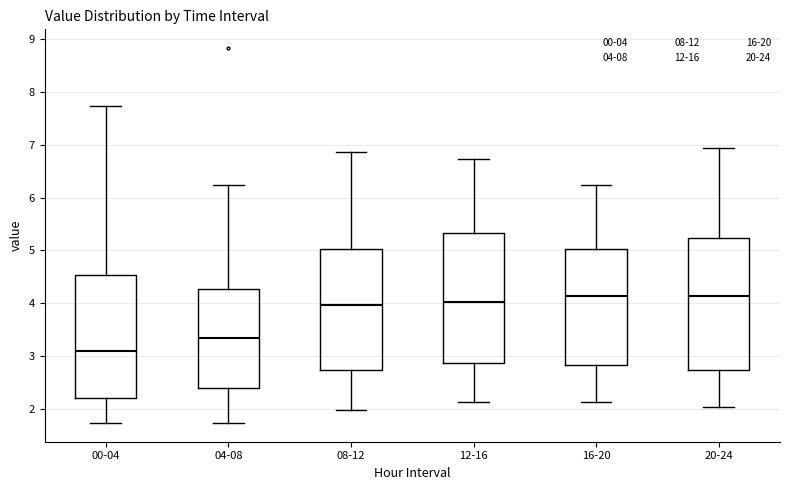

Reading left to right, transcribe this box plot: for each box, give where its median line is, the range the box spans, and where its two whiskers end, as read against the y-axis. The values are not printed on the chart, so give them approximately, as read against the axis.

00-04: median 3.1, box 2.2 to 4.5, whiskers 1.7 to 7.7
04-08: median 3.3, box 2.4 to 4.3, whiskers 1.7 to 6.2
08-12: median 4.0, box 2.7 to 5.0, whiskers 2.0 to 6.9
12-16: median 4.0, box 2.9 to 5.3, whiskers 2.1 to 6.7
16-20: median 4.1, box 2.8 to 5.0, whiskers 2.1 to 6.2
20-24: median 4.1, box 2.7 to 5.2, whiskers 2.0 to 6.9